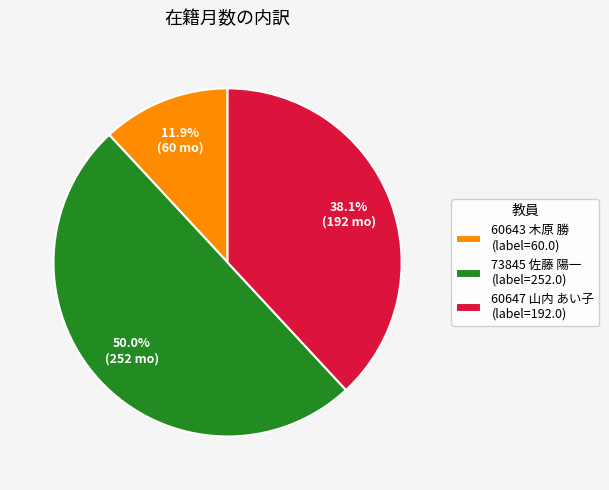

To the nearest percent, what is the average slice percentage?

33%